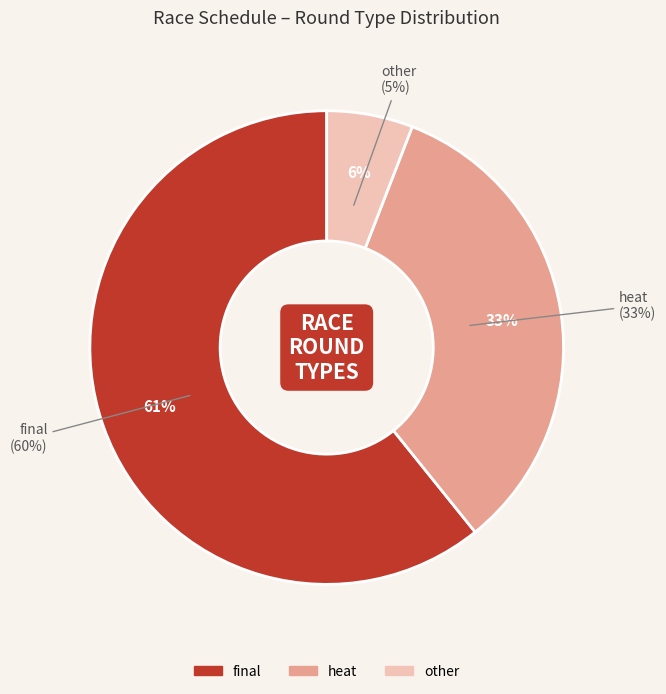

What portion of the pie excludes other?

94.1%